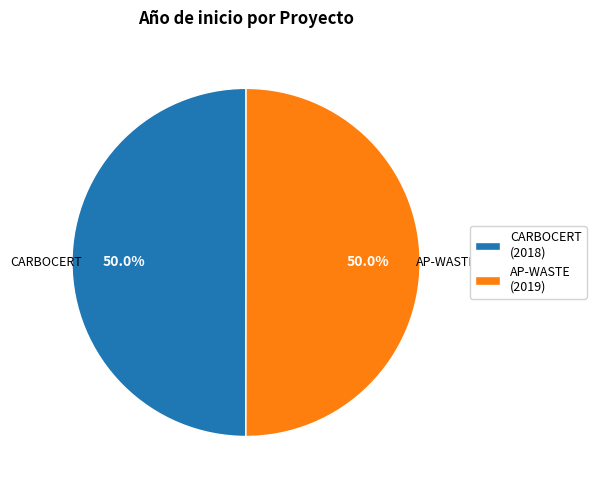

How much of the chart is everything except CARBOCERT?

50.0%